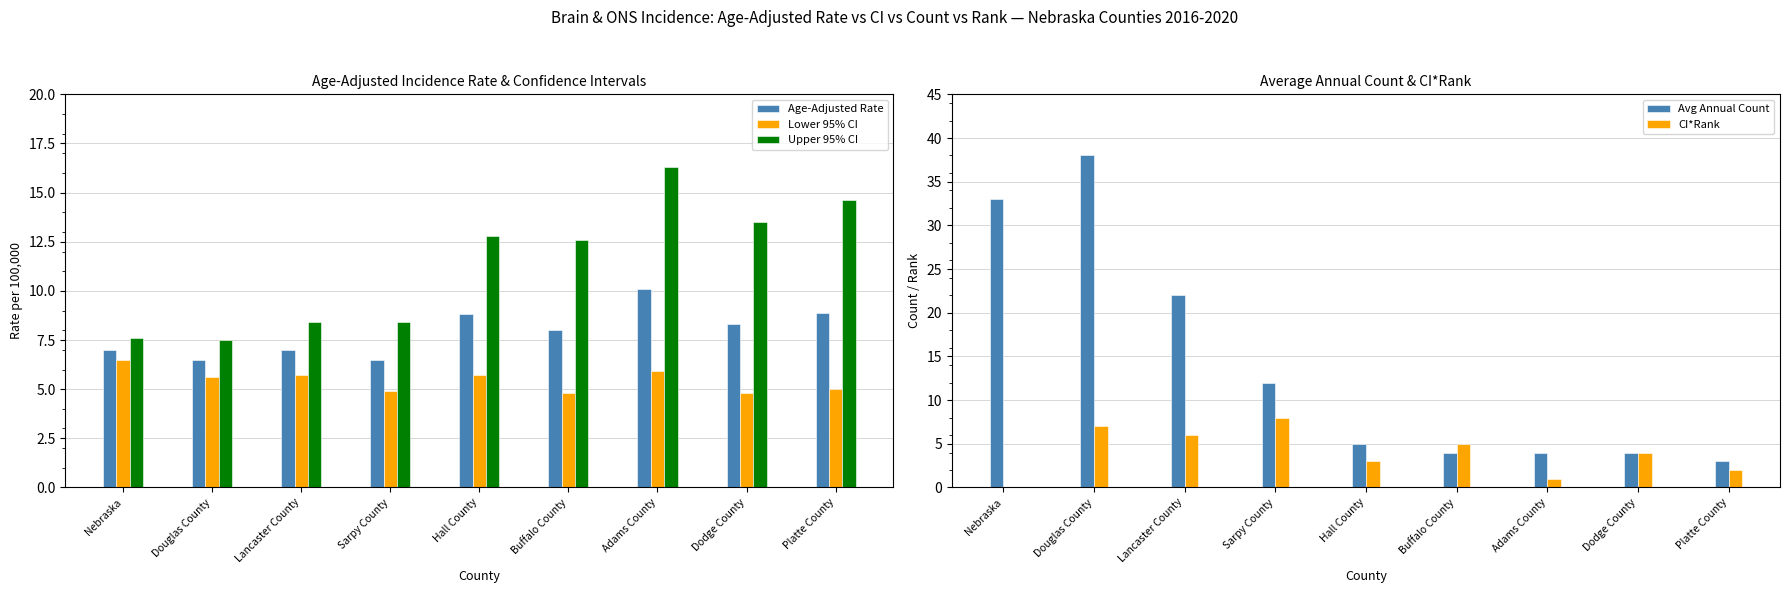

Are the bars grouped side by side (vs. stacked)?

Yes